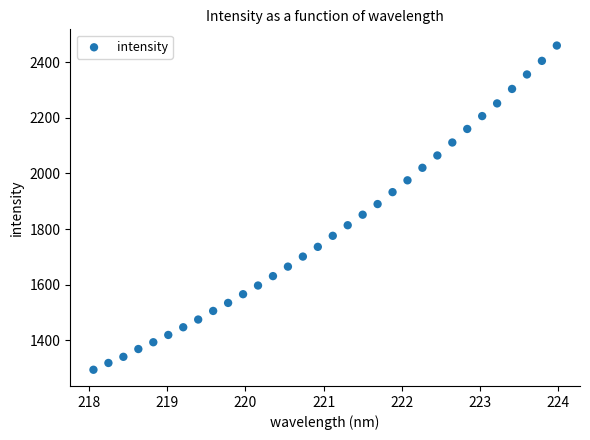

What is the range of Y values (max minus min)?

1164.3